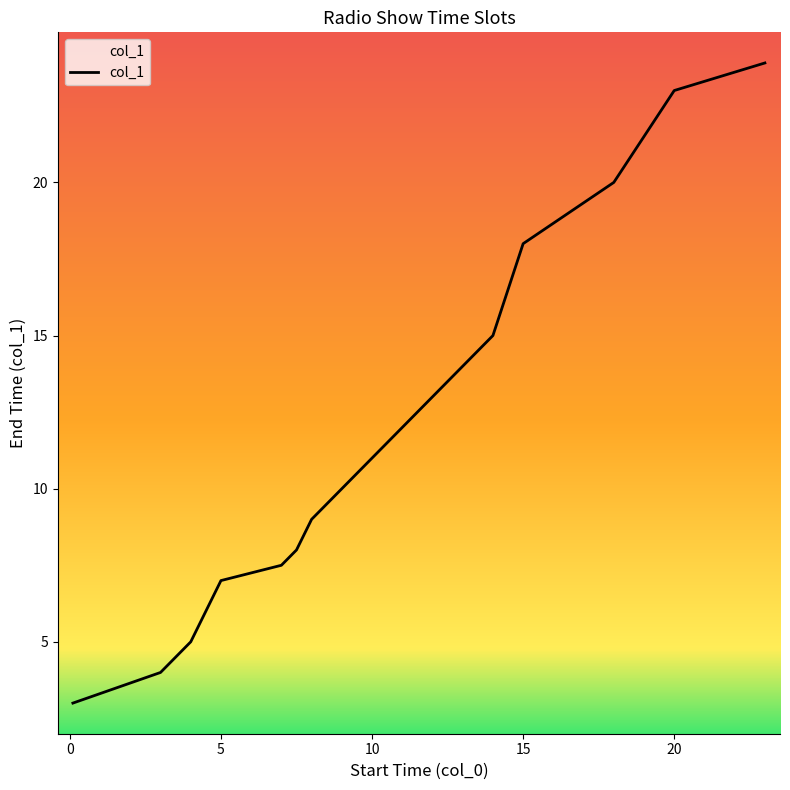

What is the greatest value displayed?

23.9